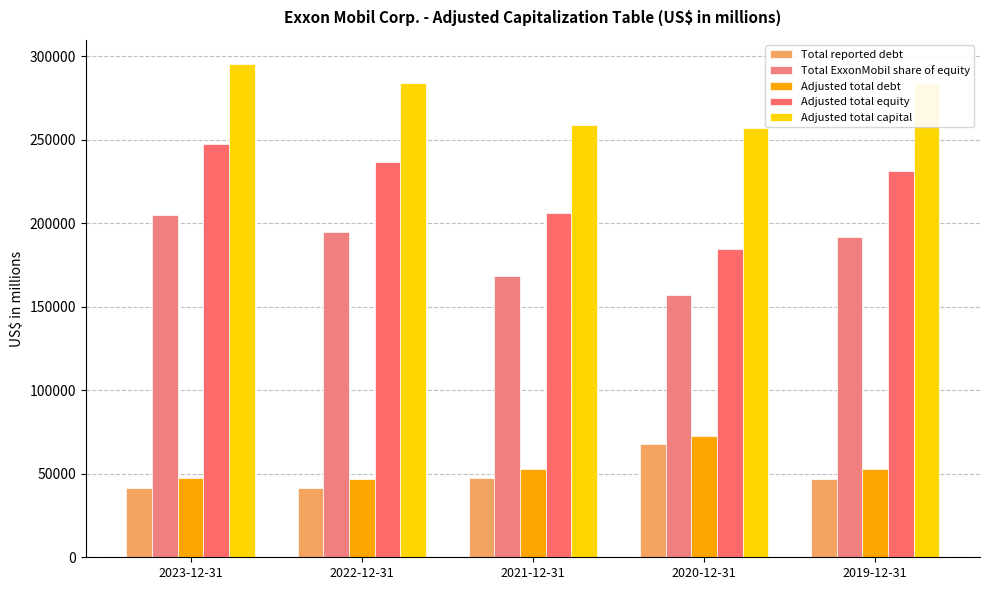

What is the label of the 1st bar from the right?

2019-12-31